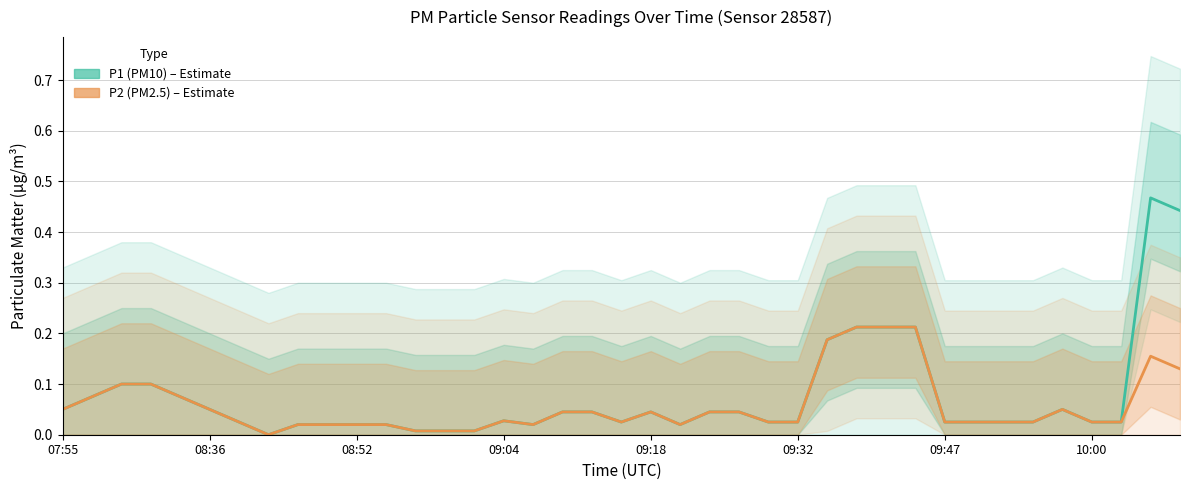

Which has a higher value, 15 or 9?

15